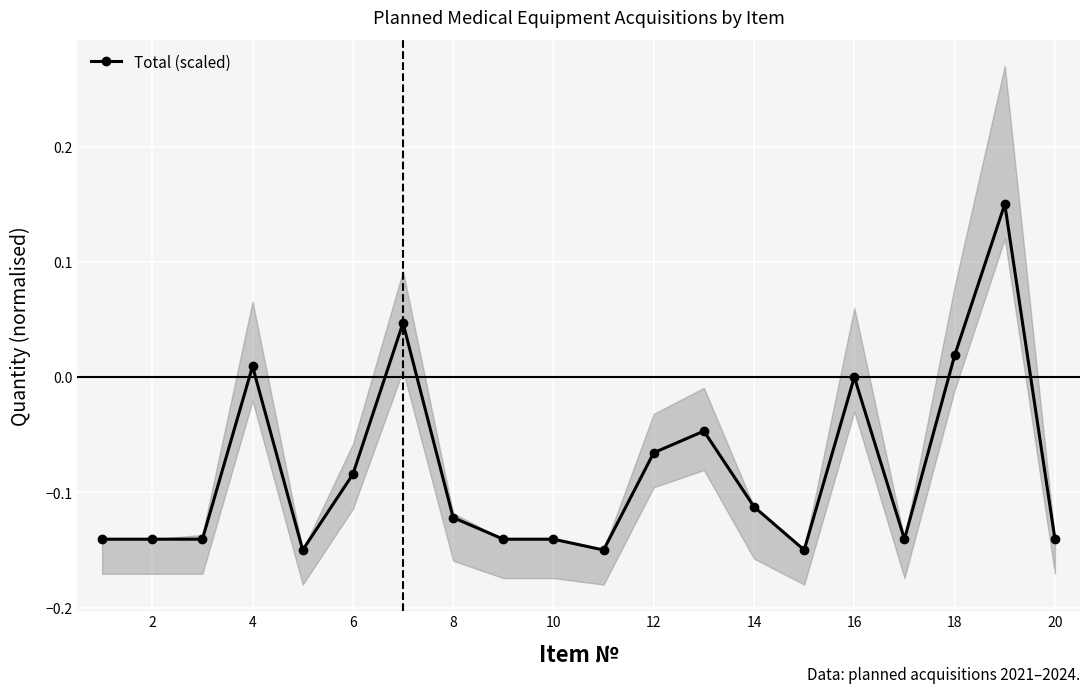

True or false: Total (scaled) has more than 0 points higher than both neighbors.

True